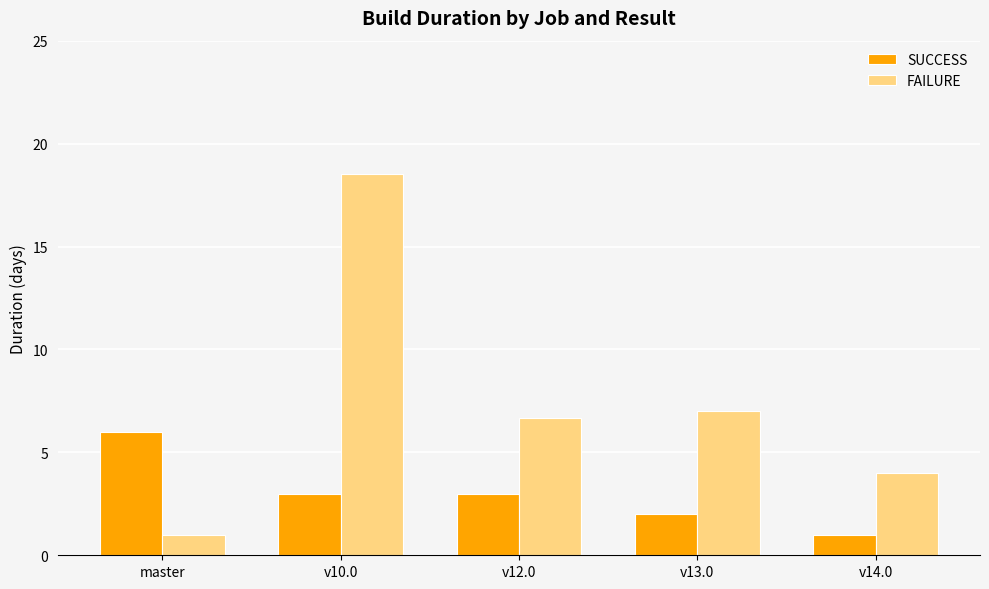

The value of FAILURE at master is 1.0. True or false?

True